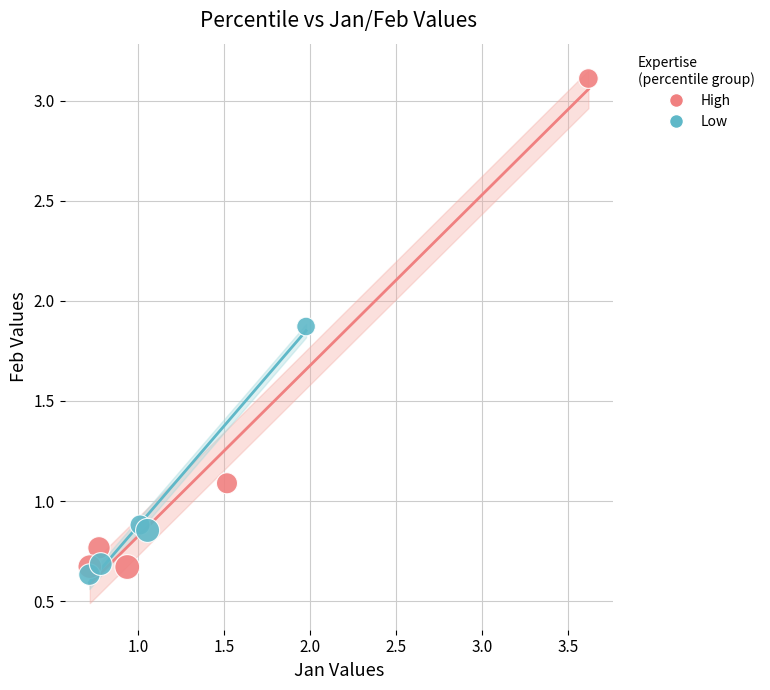

Which series contains the highest Y value?

High